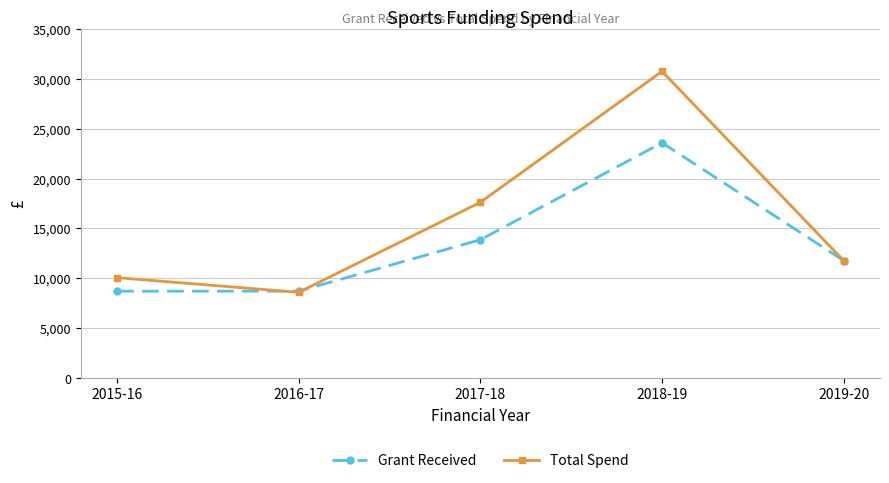

What position from the left is 2016-17?

2